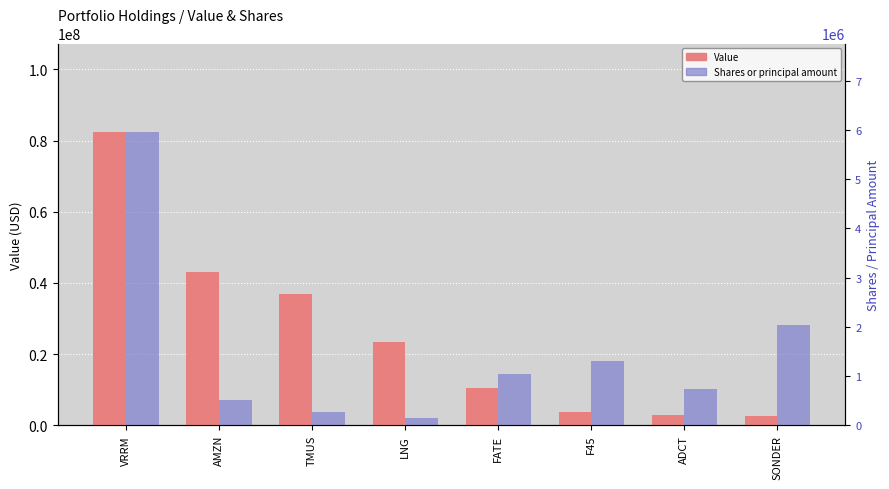

Which category has the highest value across all series?

VRRM